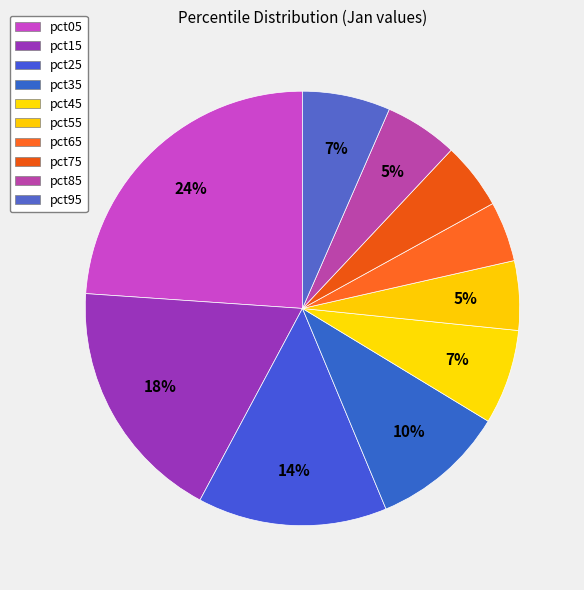

Which has a higher value, pct15 or pct05?

pct05